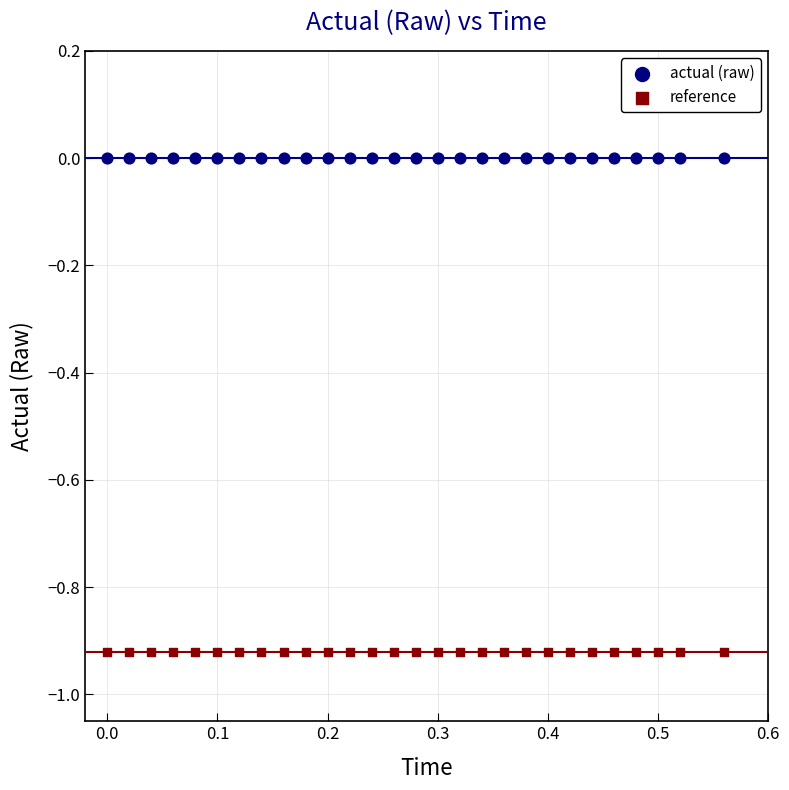

Which series reaches the maximum Y coordinate?

actual (raw)